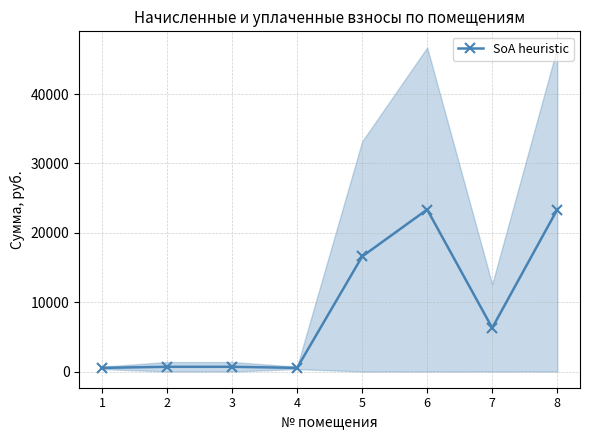

Reading left to right, what are all the values shown in this chart?

1=524.6	2=682.6	3=682.6	4=524.6	5=16583.5	6=23353.1	7=6286.9	8=23353.1